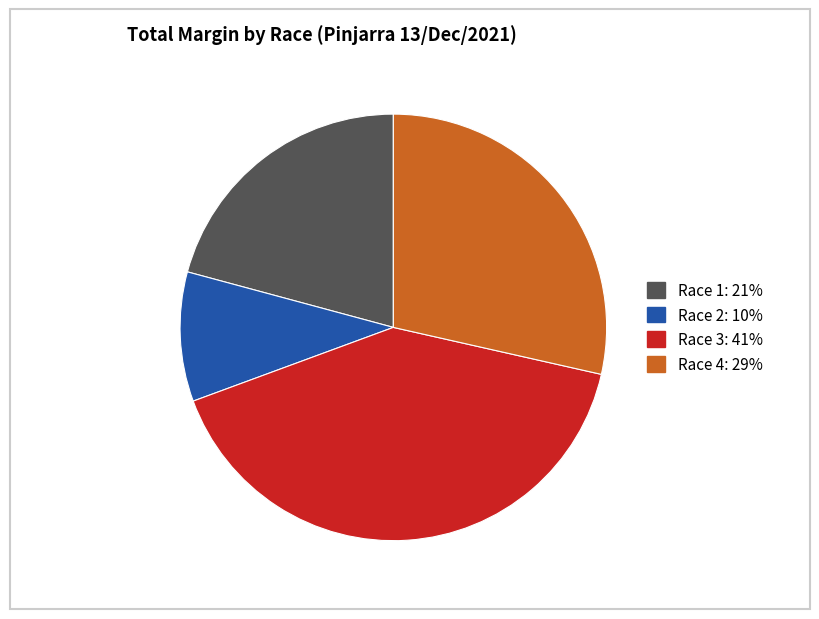

Is there a majority slice in this chart?

No